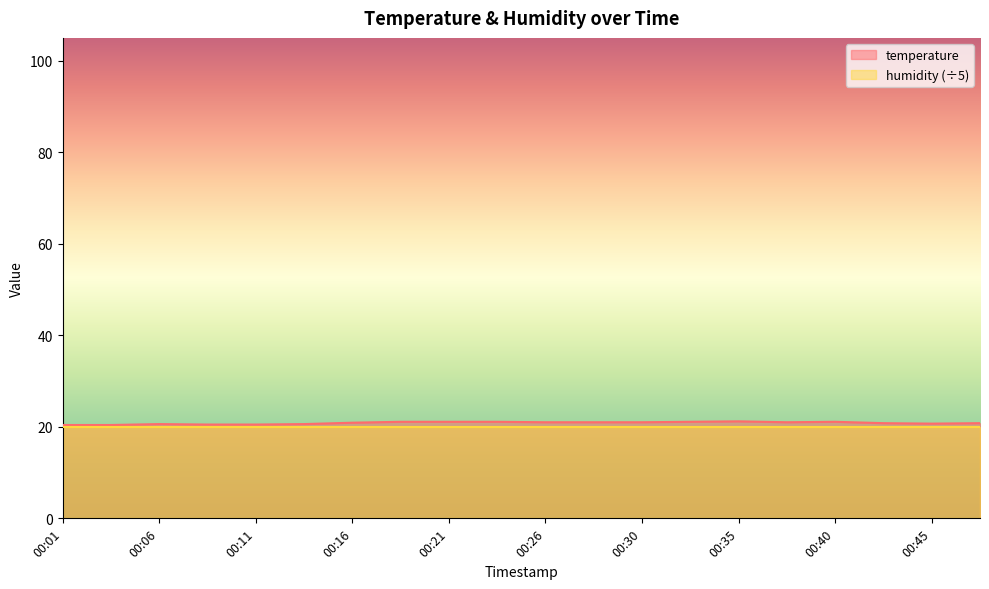

What is the average value?

20.8